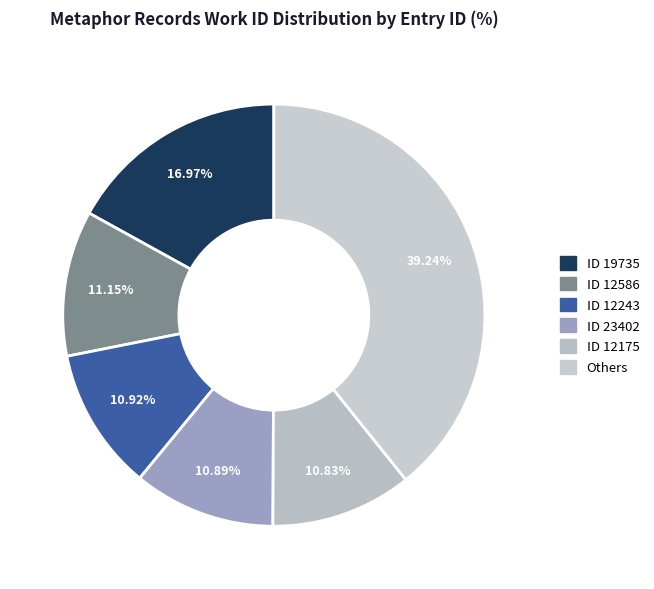

How many segments does this pie chart have?

6